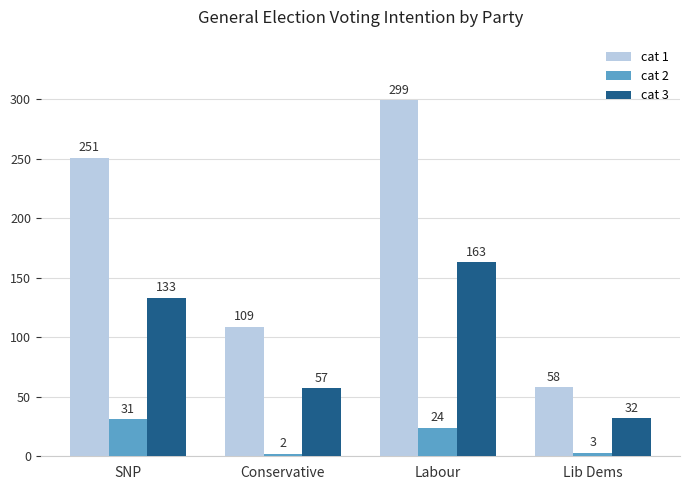

What is the total value across all series at Labour?

486